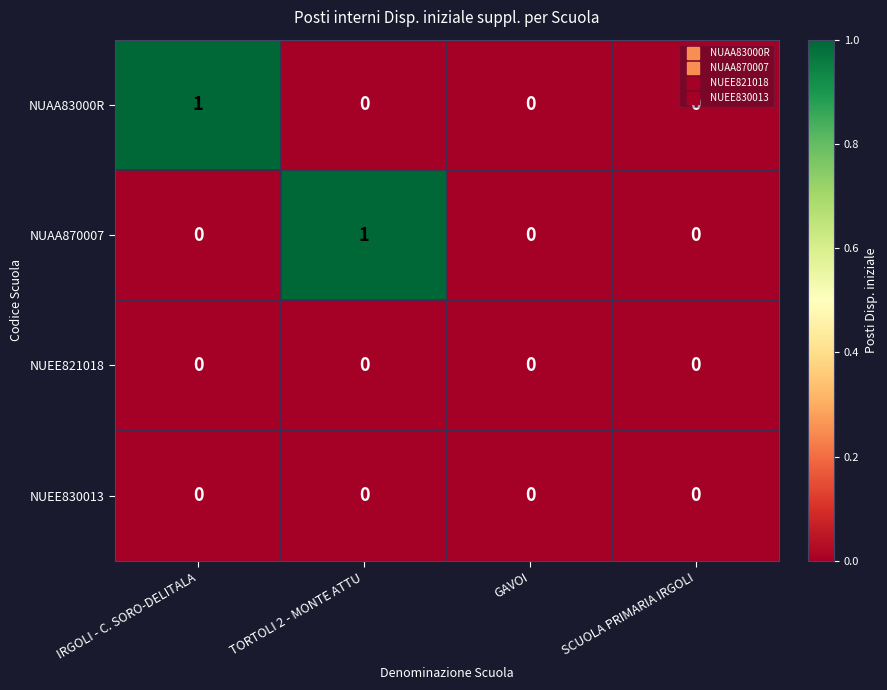

True or false: NUAA870007 has a value of 0 at IRGOLI - C. SORO-DELITALA.

True